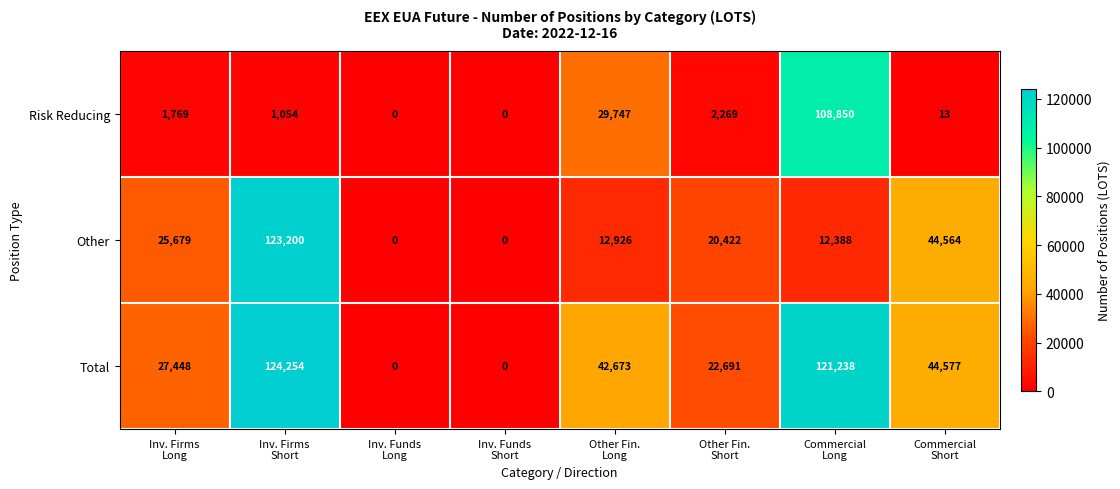

What is the sum of all Other values?

239179